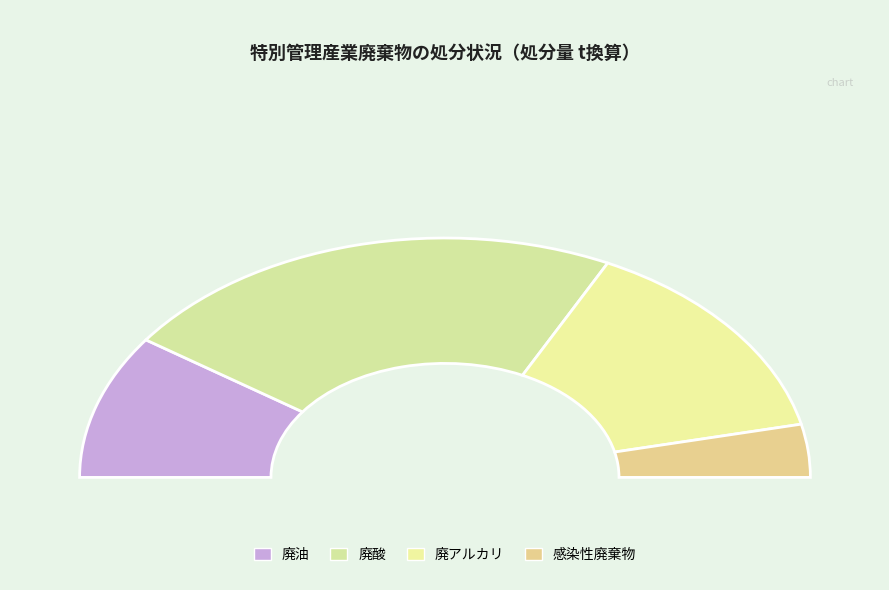

Count the number of slices in the pie.

4